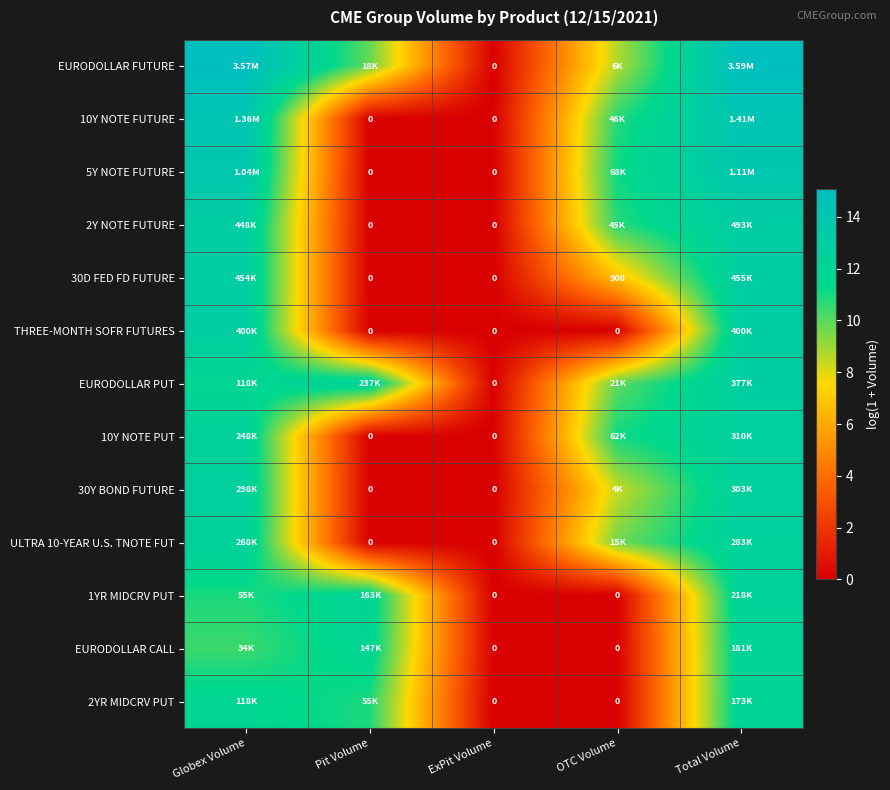

Rank the series at Pit Volume from highest to lowest value.

EURODOLLAR PUT, 1YR MIDCRV PUT, EURODOLLAR CALL, 2YR MIDCRV PUT, EURODOLLAR FUTURE, 10Y NOTE FUTURE, 5Y NOTE FUTURE, 2Y NOTE FUTURE, 30D FED FD FUTURE, THREE-MONTH SOFR FUTURES, 10Y NOTE PUT, 30Y BOND FUTURE, ULTRA 10-YEAR U.S. TNOTE FUT